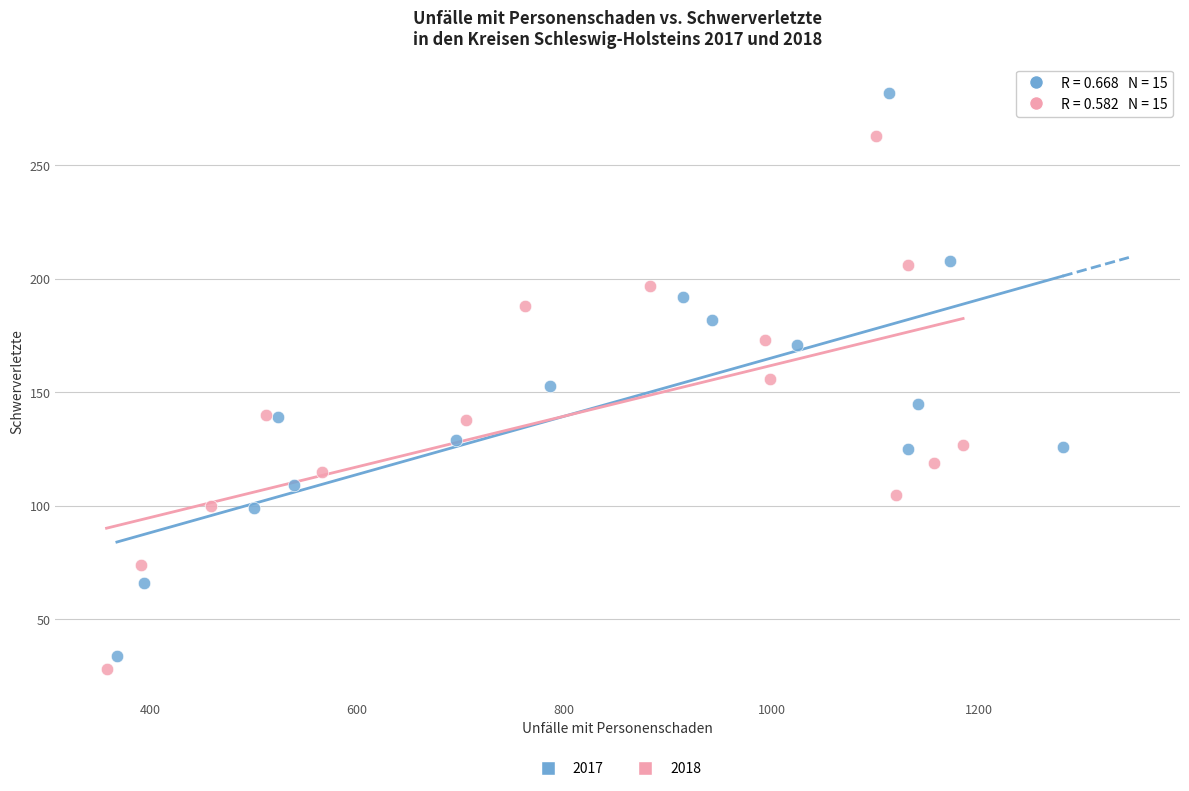

Which series contains the highest Y value?

2017